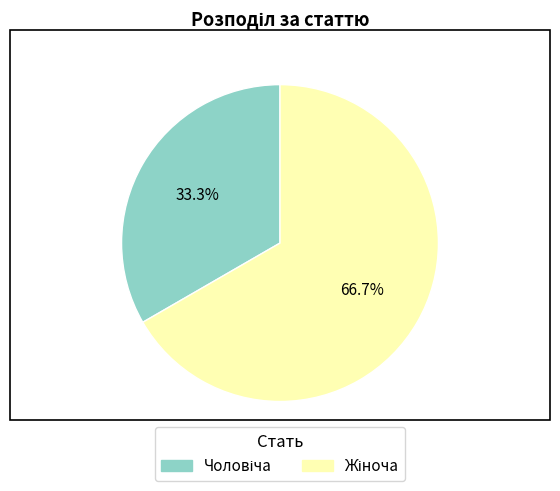

Is there a majority slice in this chart?

Yes